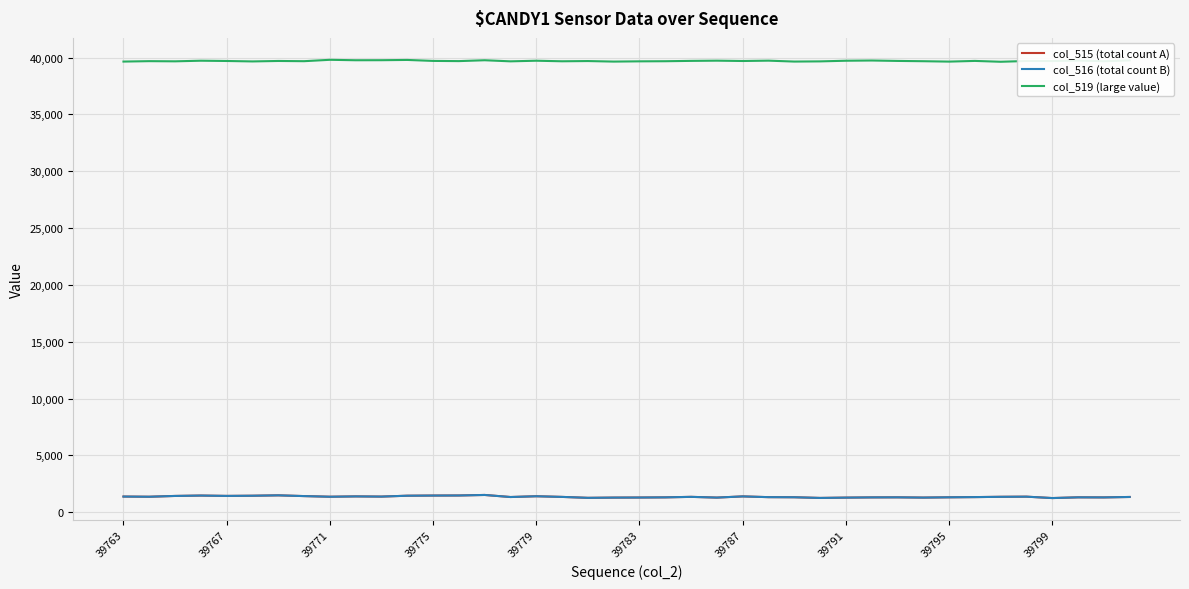

True or false: col_519 (large value) and col_516 (total count B) cross at least once.

False